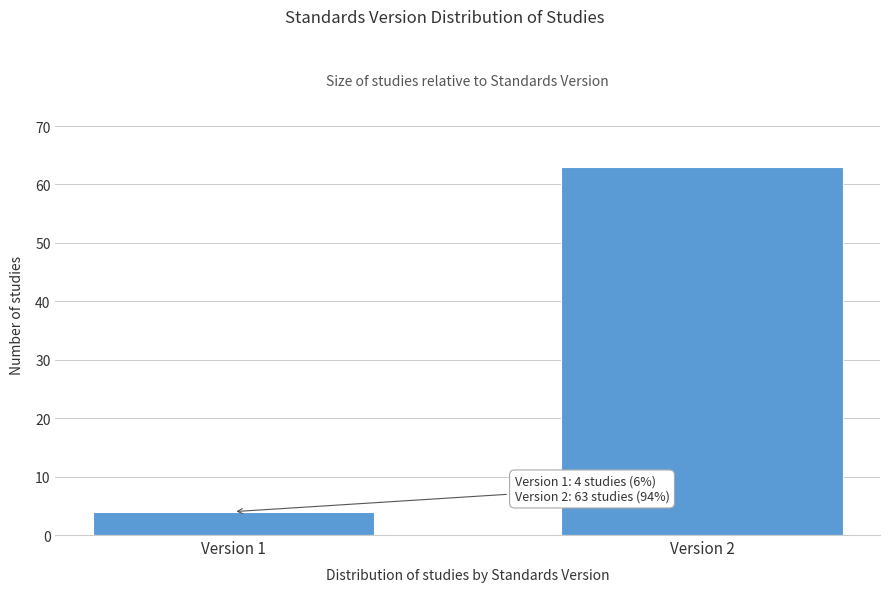

Reading right to left, what are all the values shown in this chart?

63	4